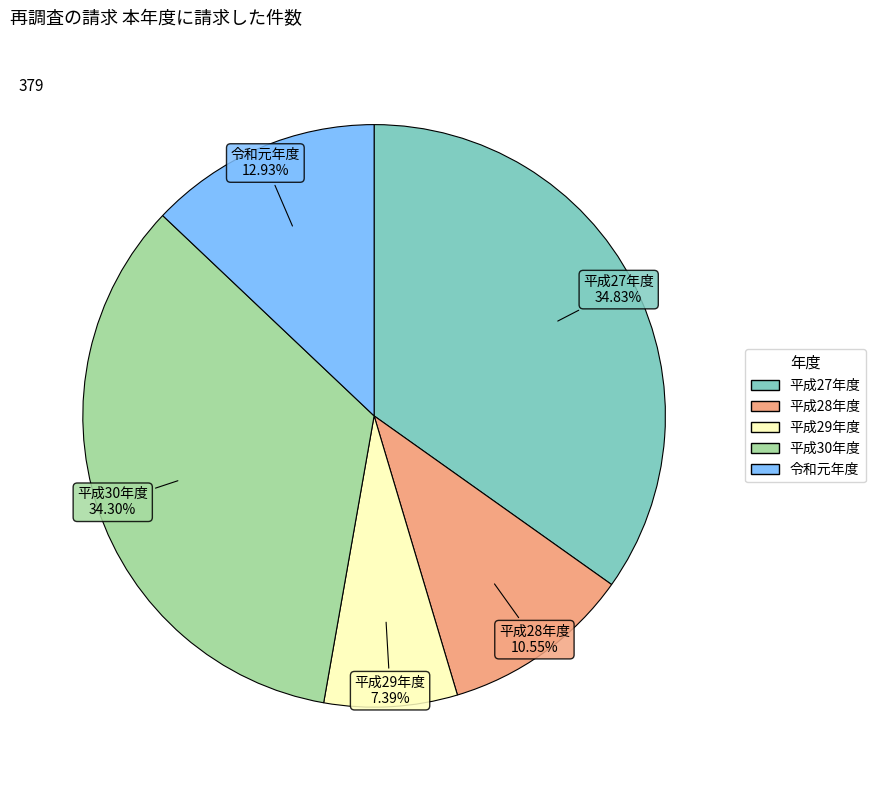

What is the ratio of the value at 令和元年度 to the value at 平成28年度?

1.2